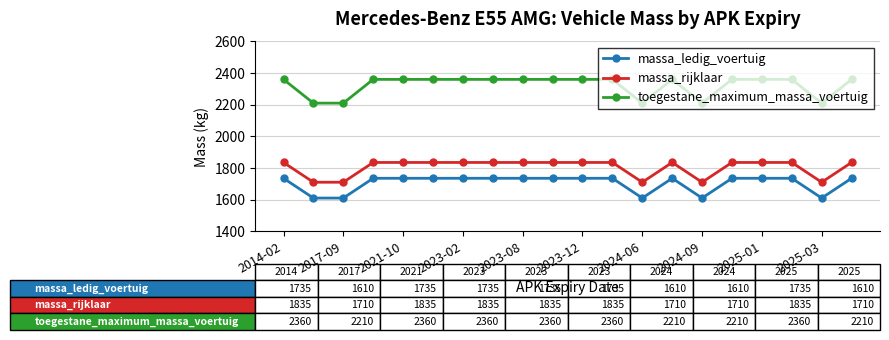

What are all the series names shown in the legend?

massa_ledig_voertuig, massa_rijklaar, toegestane_maximum_massa_voertuig